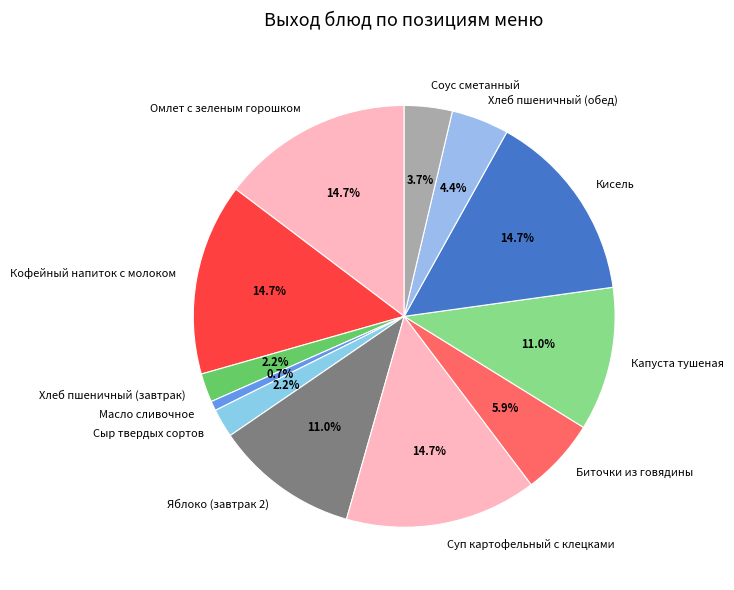

Is there a majority slice in this chart?

No